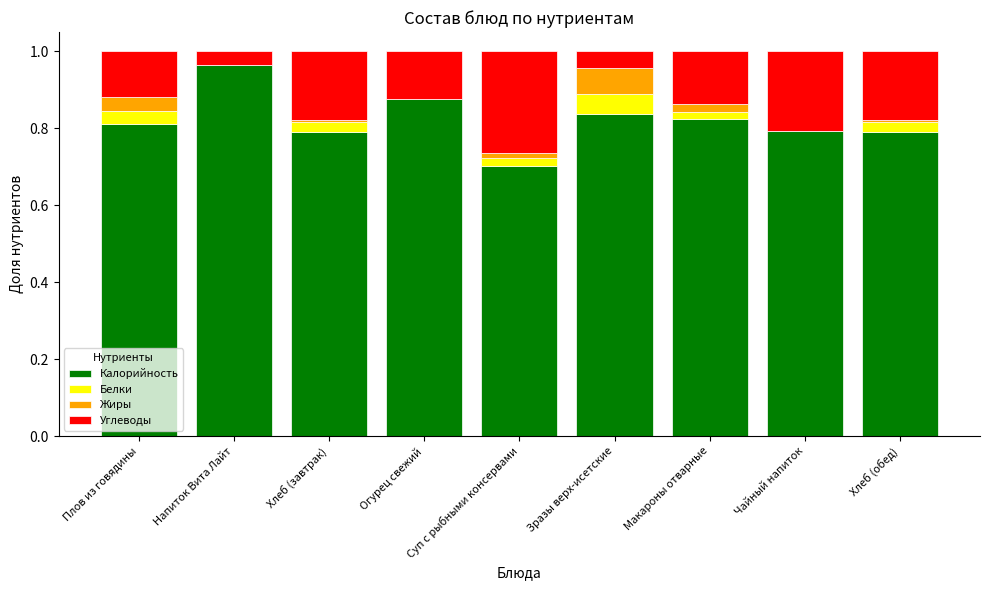

Is it true that Калорийность equals 0.2 at Суп с рыбными консервами?

False